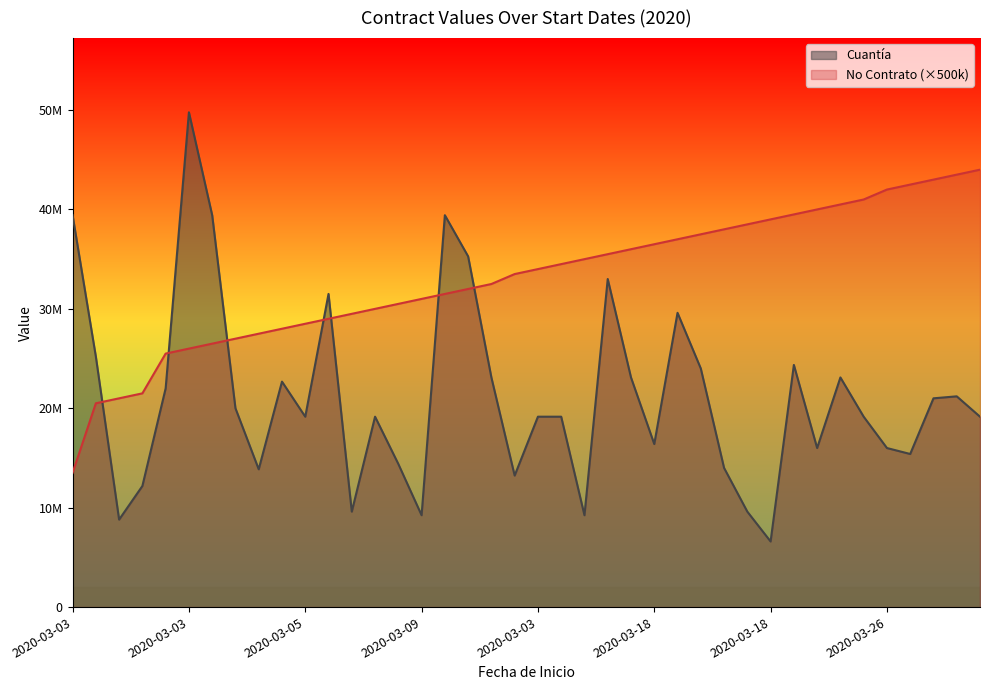

How many data points in Cuantía are less than 19152000?

15